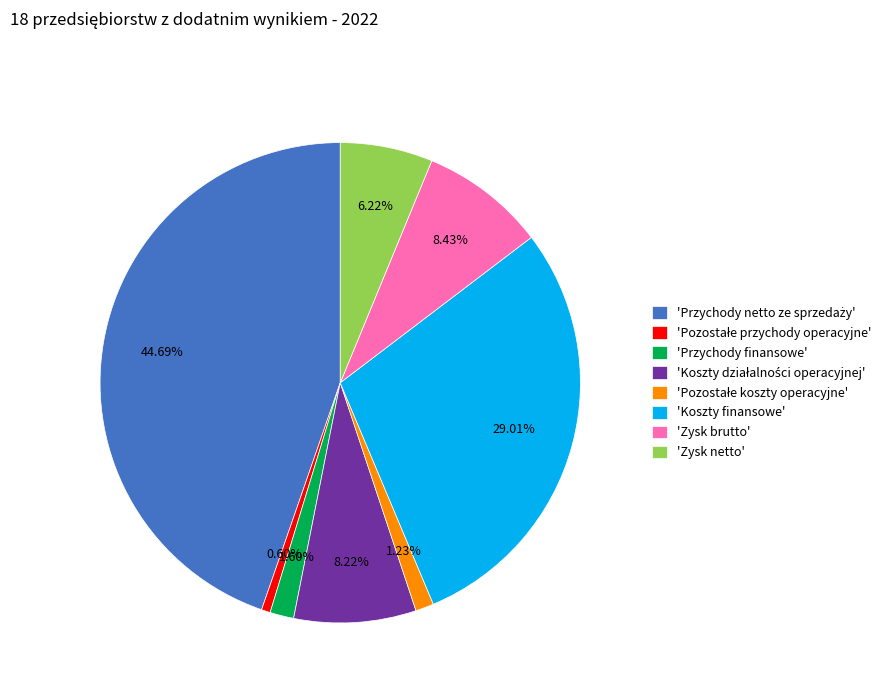

To the nearest percent, what is the difference between the largest and smallest slice percentages?

44%